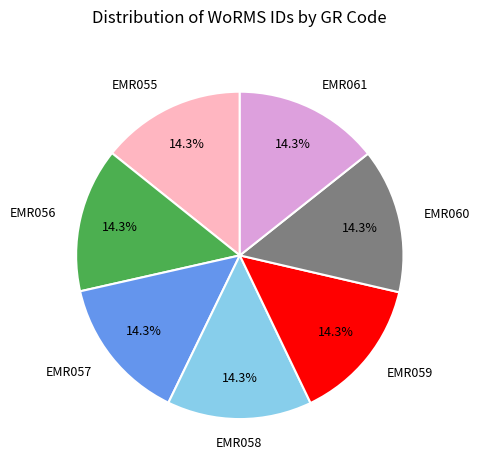

Is there any slice that represents more than half of the pie?

No